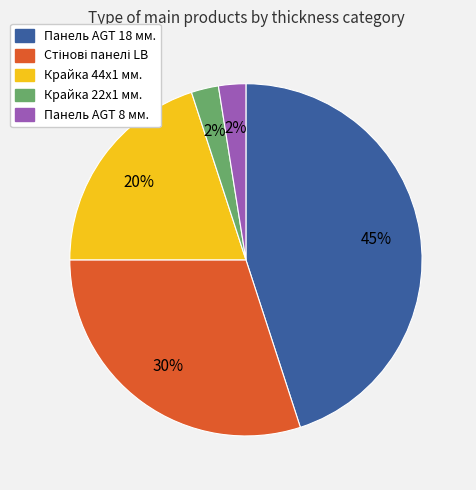

Do Панель AGT 8 мм. and Крайка 22x1 мм. together represent more than half of the pie?

No